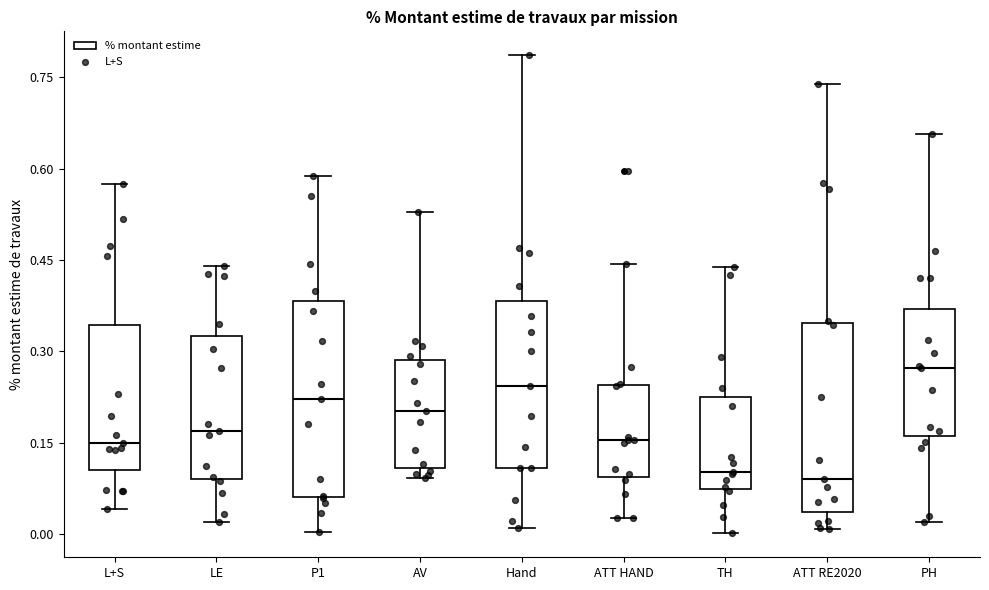

Reading left to right, transcribe this box plot: for each box, give where its median line is, the range the box spans, and where its two whiskers end, as read against the y-axis. The values are not printed on the chart, so give them approximately, as read against the axis.

L+S: median 0.14, box 0.10 to 0.34, whiskers 0.04 to 0.58
LE: median 0.16, box 0.10 to 0.32, whiskers 0.02 to 0.44
P1: median 0.22, box 0.06 to 0.38, whiskers 0.00 to 0.58
AV: median 0.20, box 0.10 to 0.28, whiskers 0.10 (just below the box's lower edge) to 0.52
Hand: median 0.24, box 0.10 to 0.38, whiskers 0.02 to 0.78
ATT HAND: median 0.16, box 0.10 to 0.24, whiskers 0.02 to 0.44
TH: median 0.10, box 0.08 to 0.22, whiskers 0.00 to 0.44
ATT RE2020: median 0.10, box 0.04 to 0.34, whiskers 0.00 to 0.74
PH: median 0.28, box 0.16 to 0.36, whiskers 0.02 to 0.66